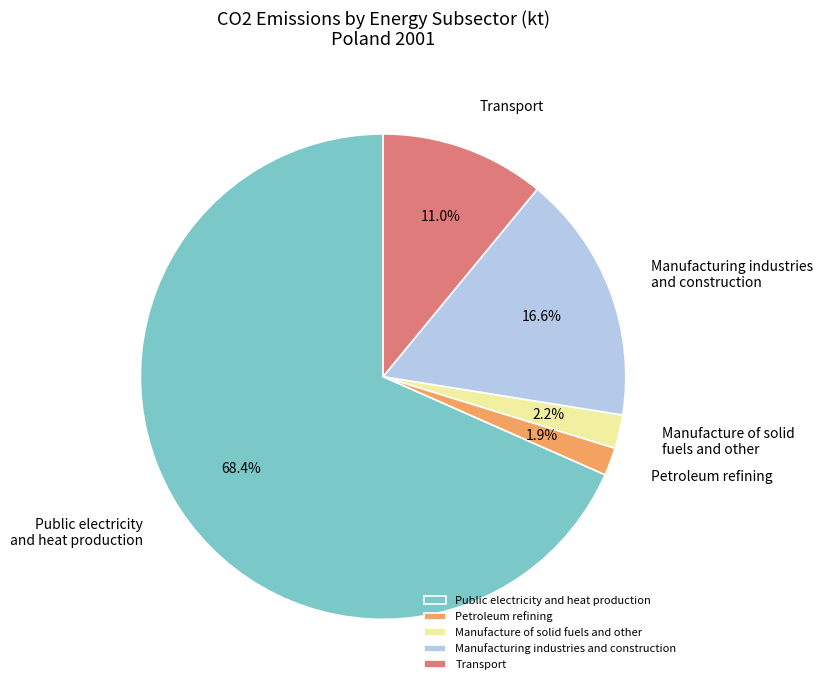

What percentage is NOT represented by Manufacture of solid fuels and other?

97.8%